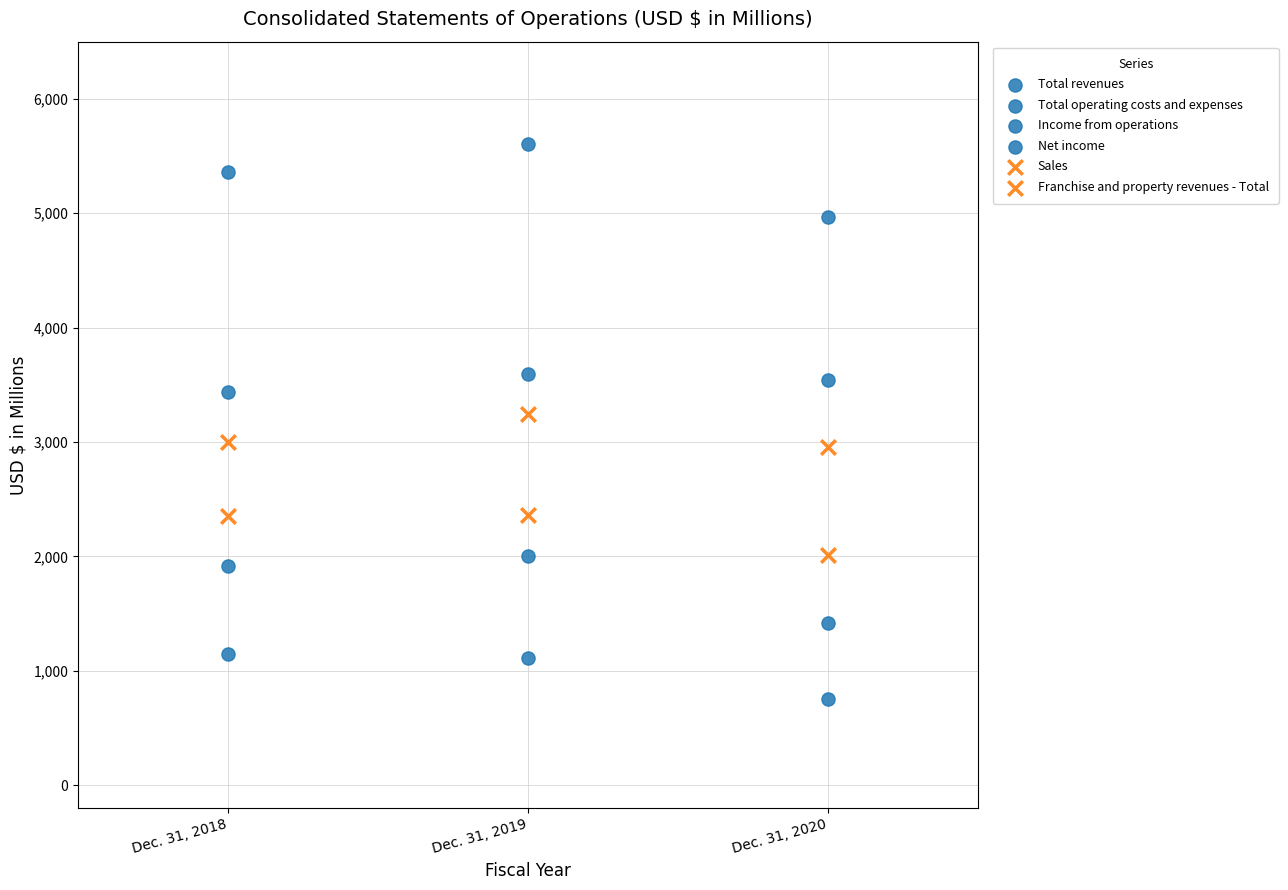

Count the number of points in this scatter plot.

18